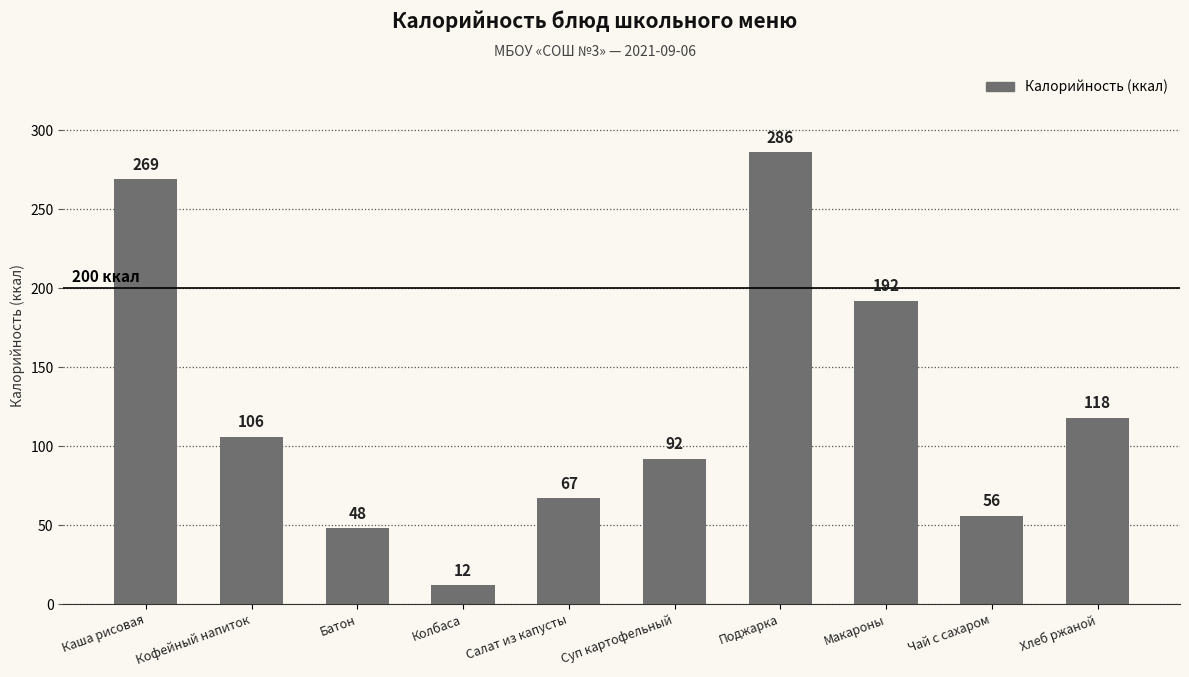

Reading left to right, what are all the values shown in this chart?

Каша рисовая=269	Кофейный напиток=106	Батон=48	Колбаса=12	Салат из капусты=67	Суп картофельный=92	Поджарка=286	Макароны=192	Чай с сахаром=56	Хлеб ржаной=118